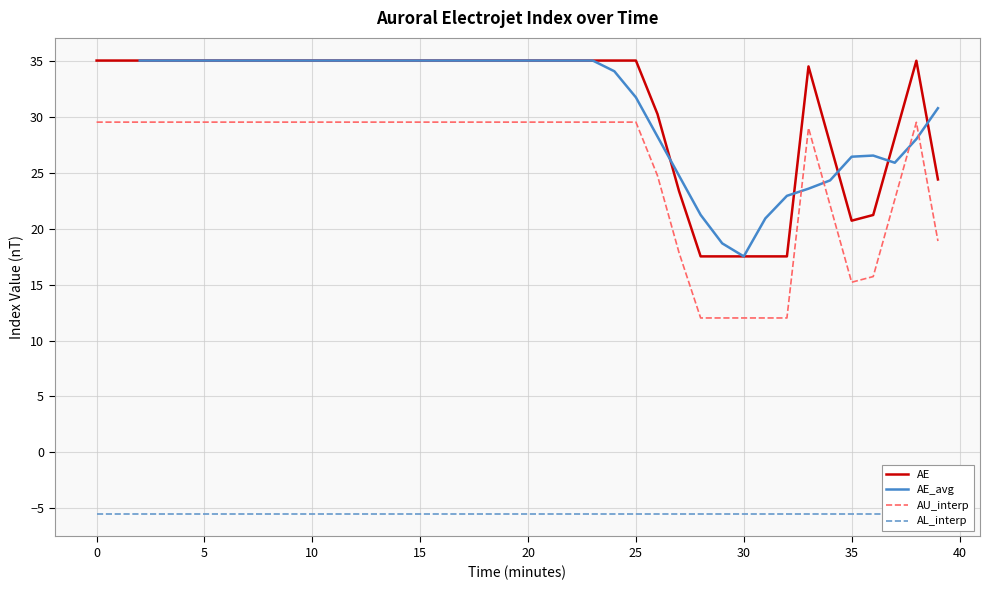

What is the lowest value of the AE series?

17.5